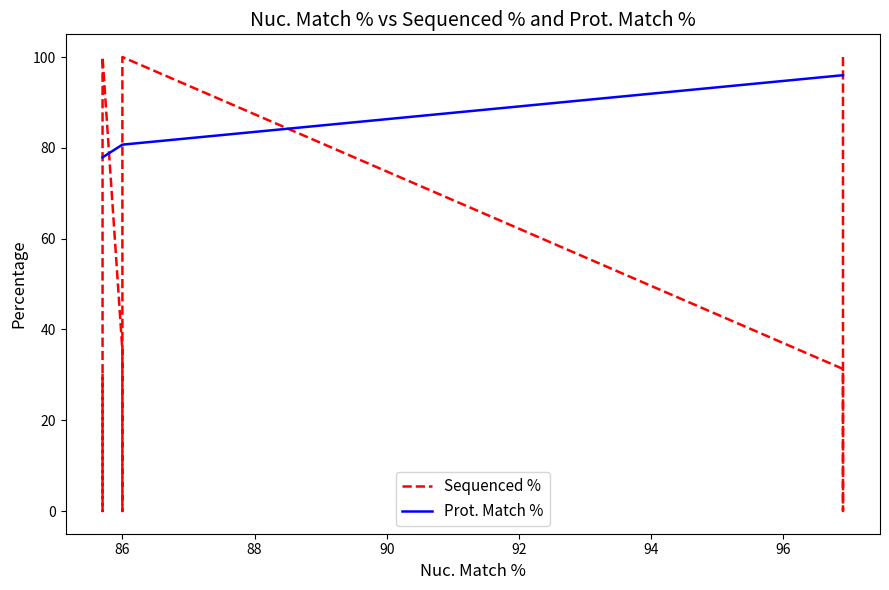

The value of Prot. Match % at 84 is 138.1. True or false?

False